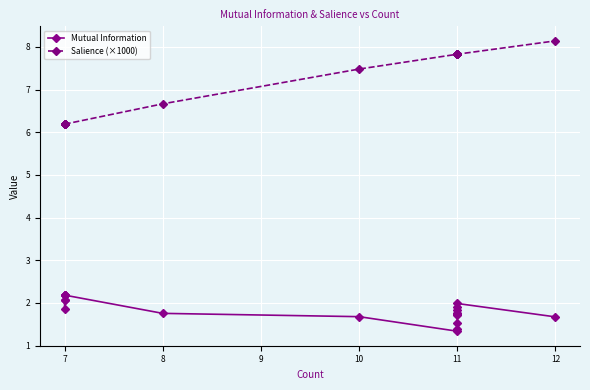

How many series are shown in this chart?

2